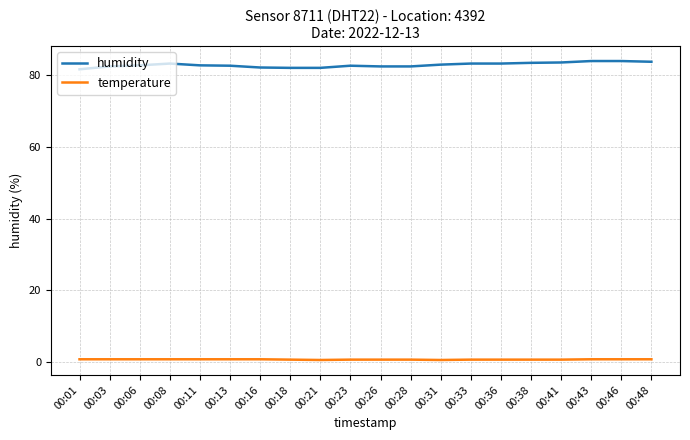

True or false: temperature and humidity cross at least once.

False